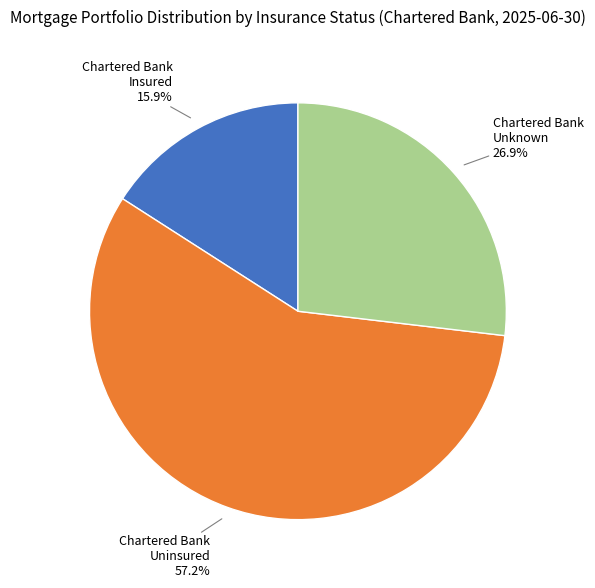

Is there a majority slice in this chart?

Yes